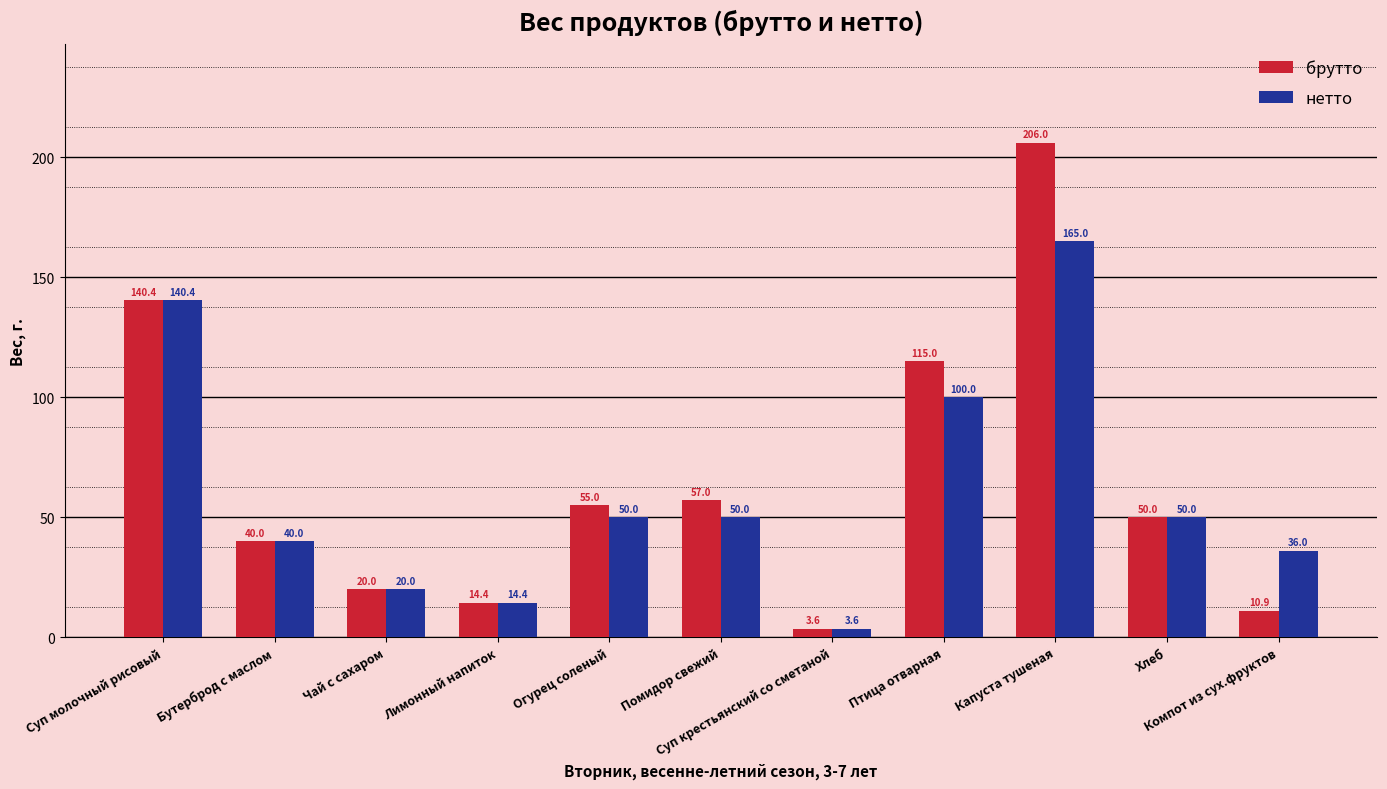

What is the label of the 3rd bar from the left?

Чай с сахаром